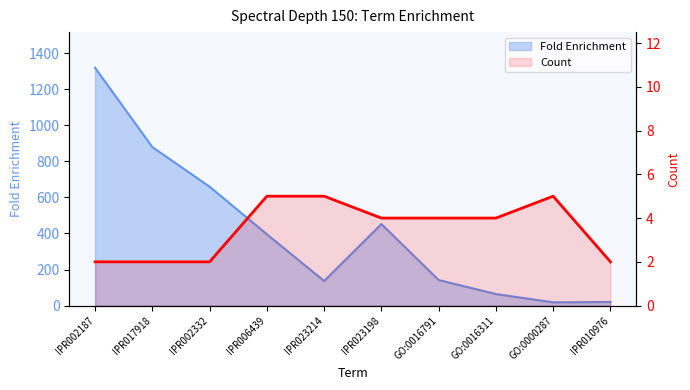

The value at IPR002187 is 3. True or false?

False